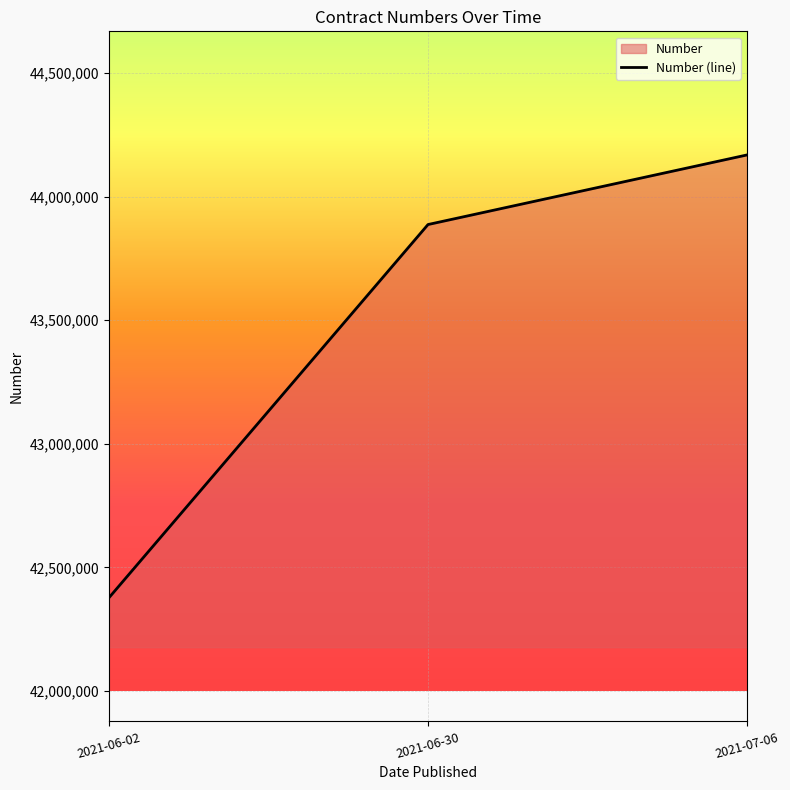

Which category has the highest value across all series?

2021-07-06